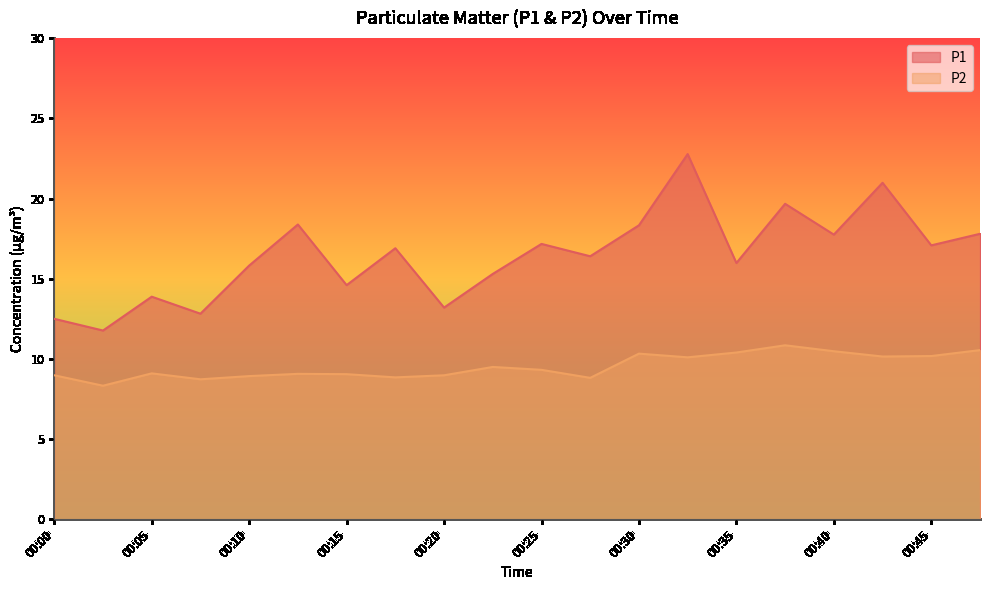

The P1 series shows 21.0 at 00:42. True or false?

True